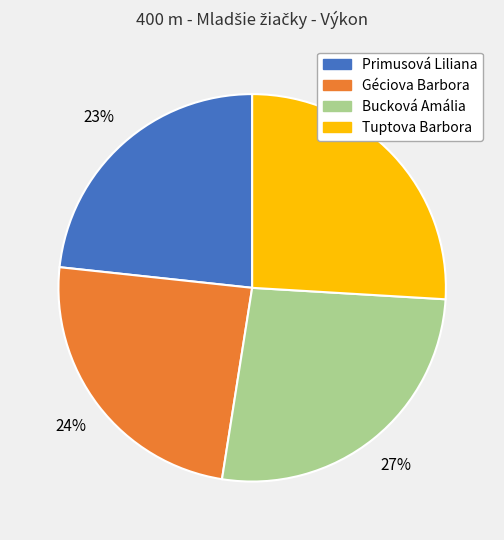

Is there a majority slice in this chart?

No